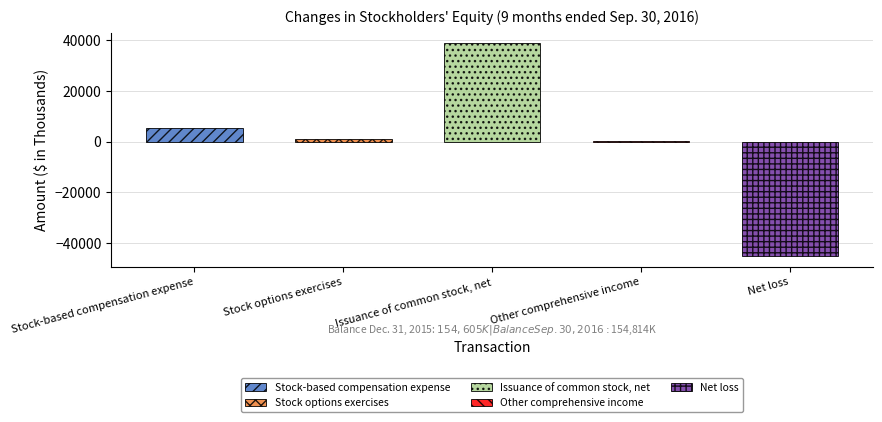

Does the chart contain any negative values?

Yes